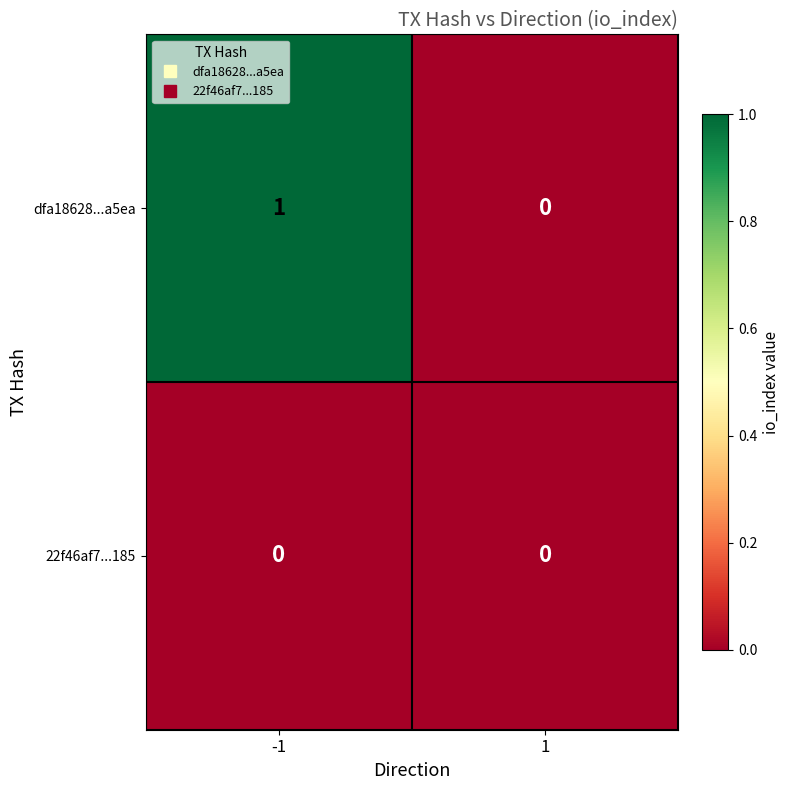

Which series has the widest spread of values?

dfa18628...a5ea